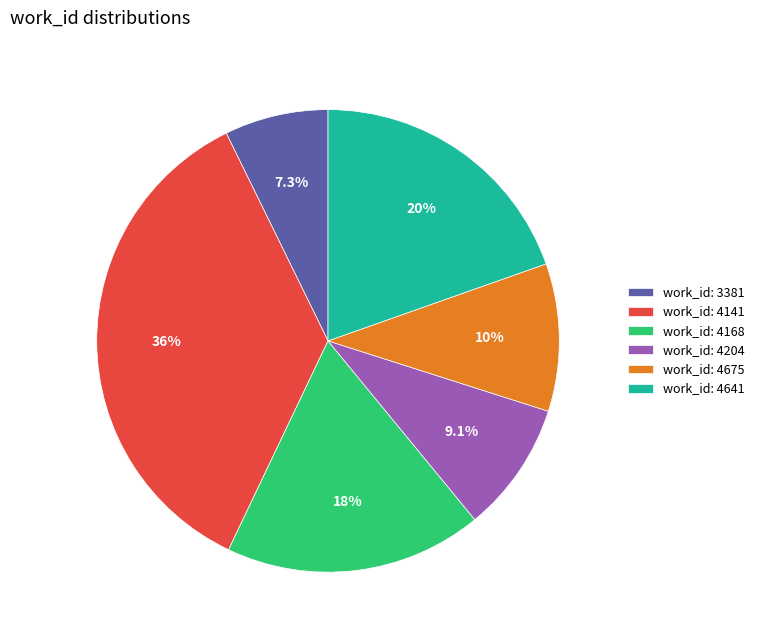

What portion of the pie excludes work_id: 4168?

82.0%